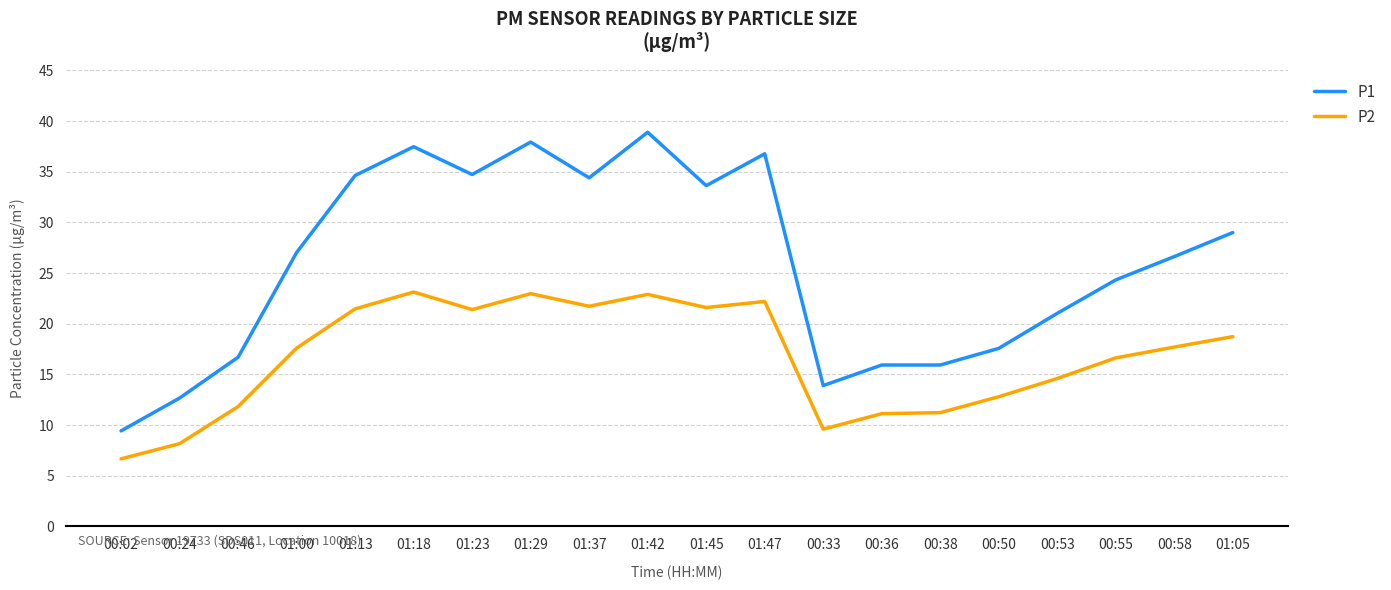

The value of P2 at 00:58 is 17.7. True or false?

True